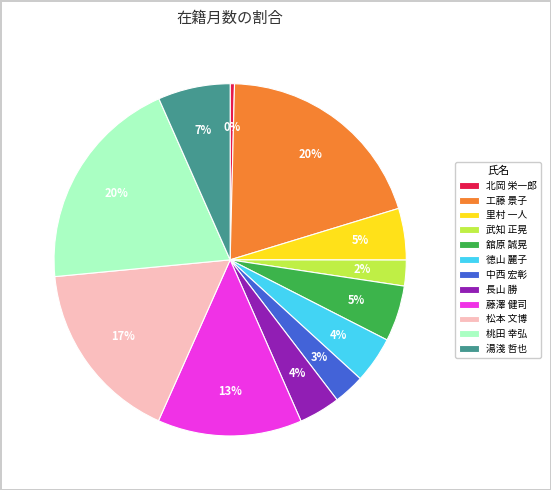

Which slice is the smallest?

北岡 栄一郎